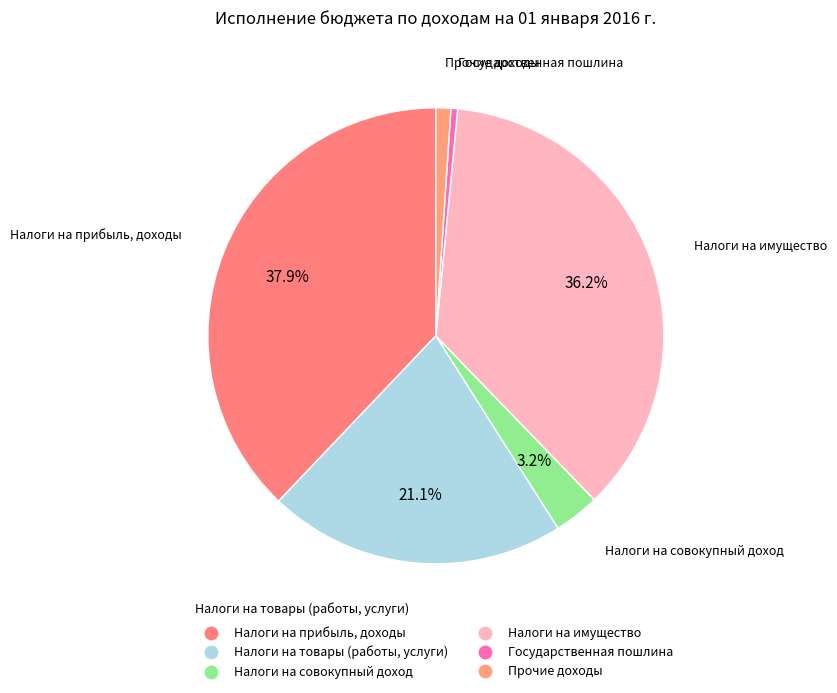

How many slices are in this pie chart?

6